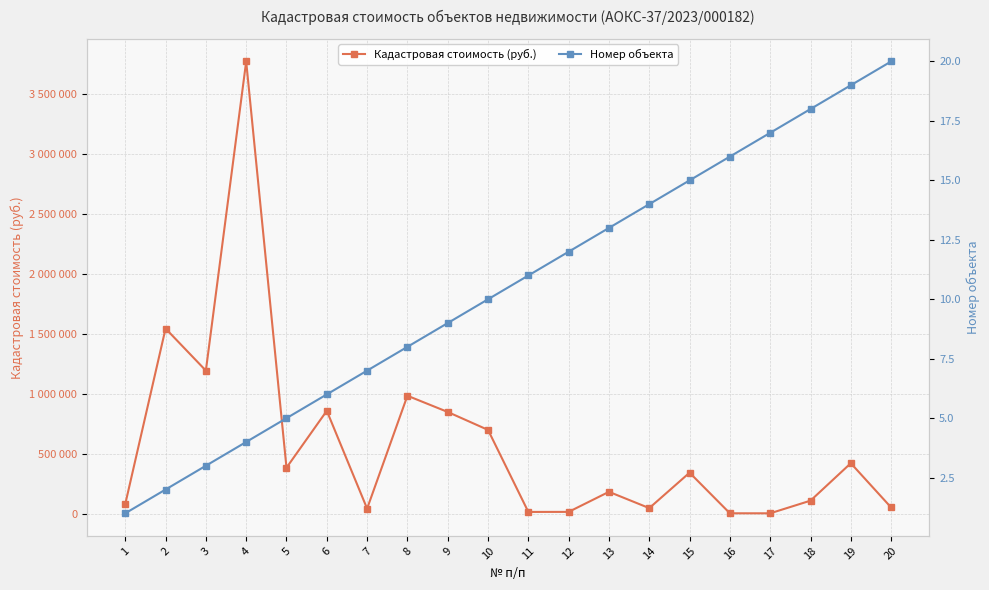

What is the total value across all series at 10?

700908.9